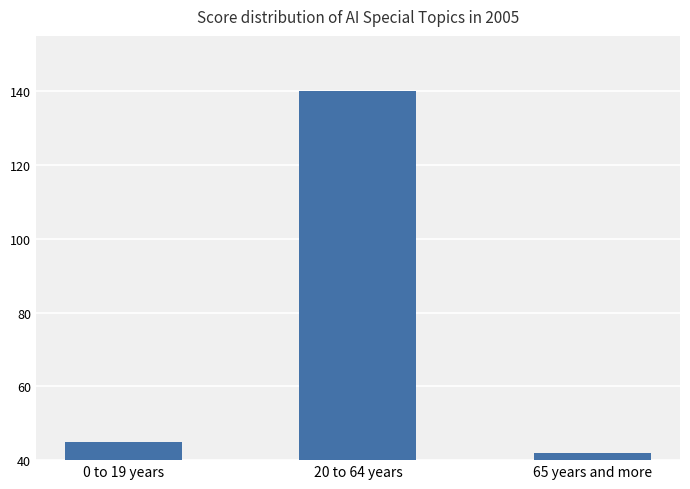

List the labels in order of value, largest first.

20 to 64 years, 0 to 19 years, 65 years and more